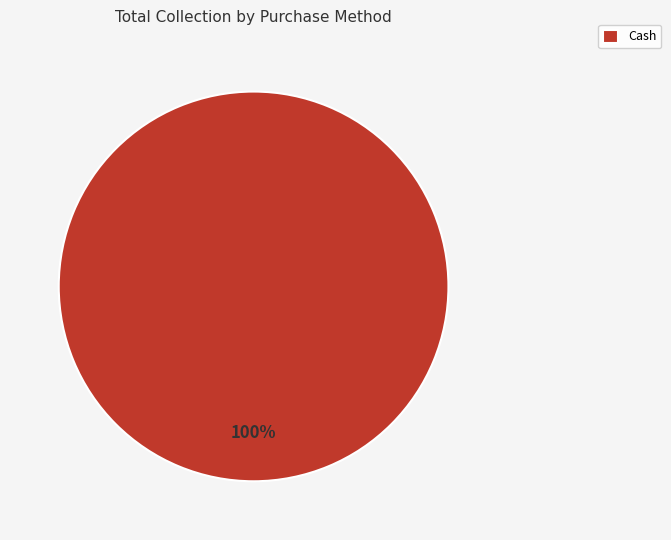

Does any single category account for the majority?

Yes